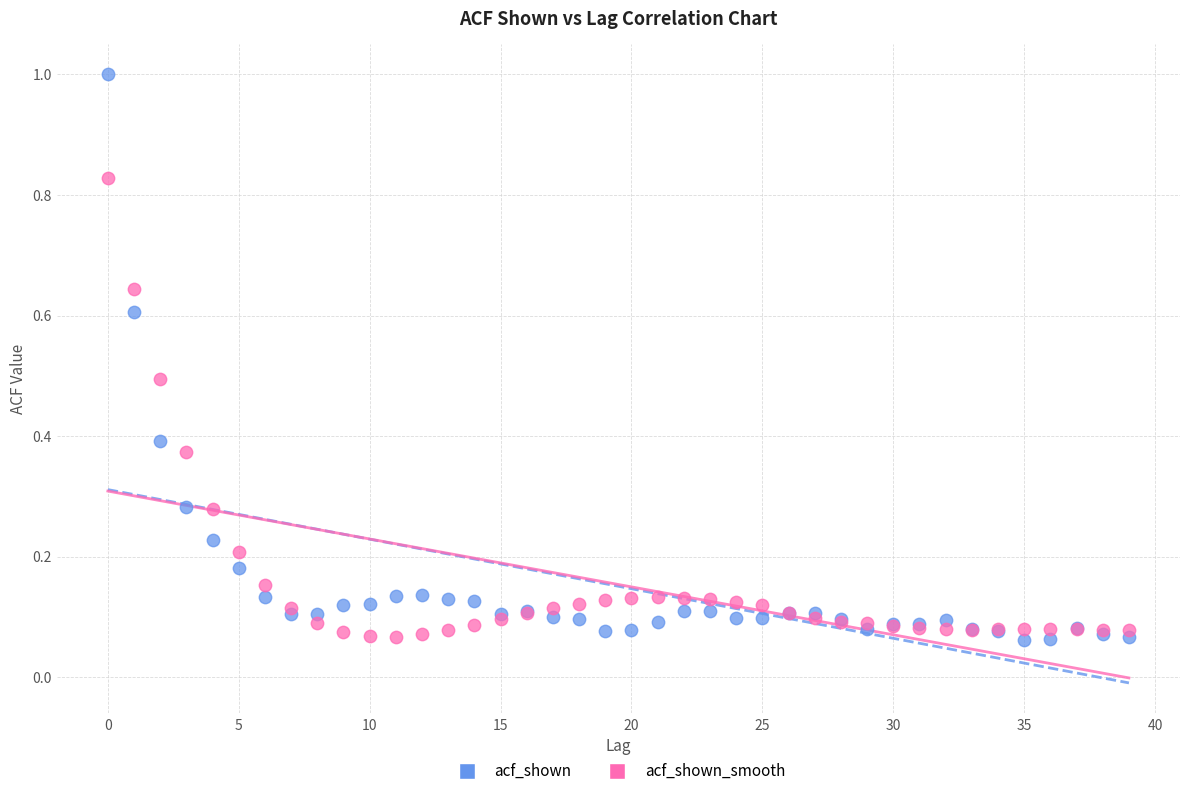

Which series reaches the maximum Y coordinate?

acf_shown